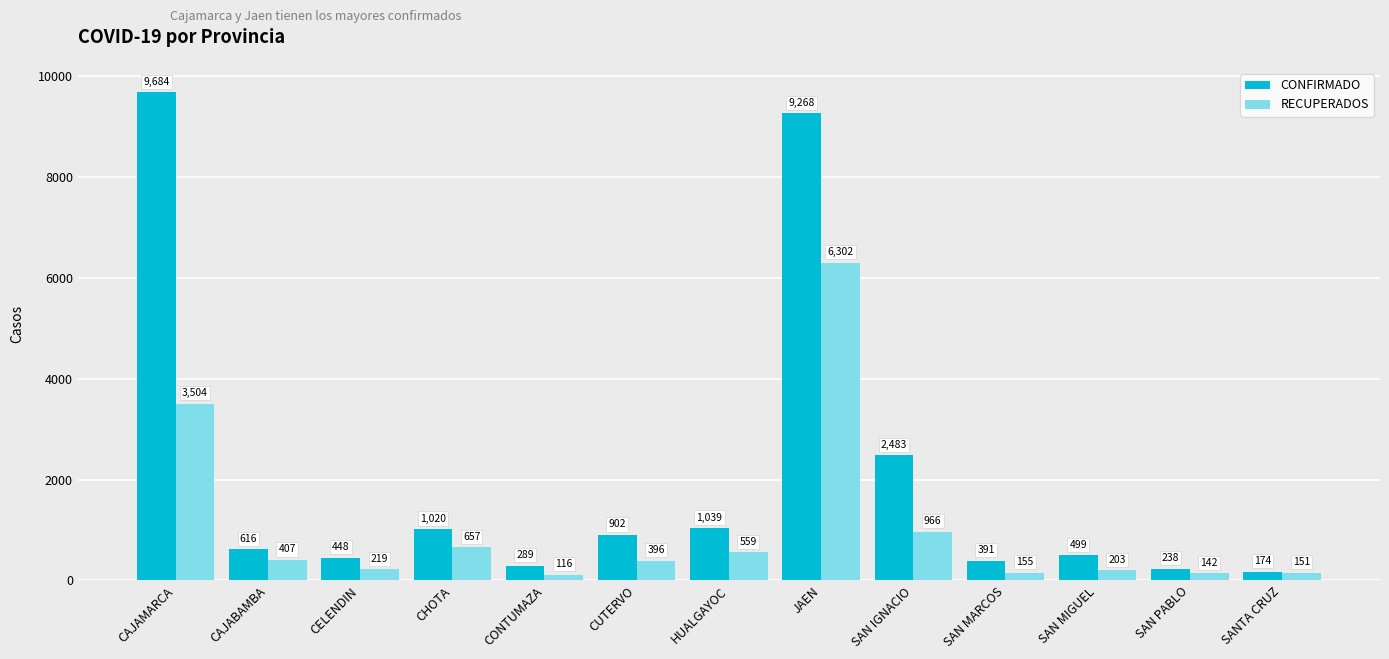

List the series in order of their peak value, lowest first.

RECUPERADOS, CONFIRMADO